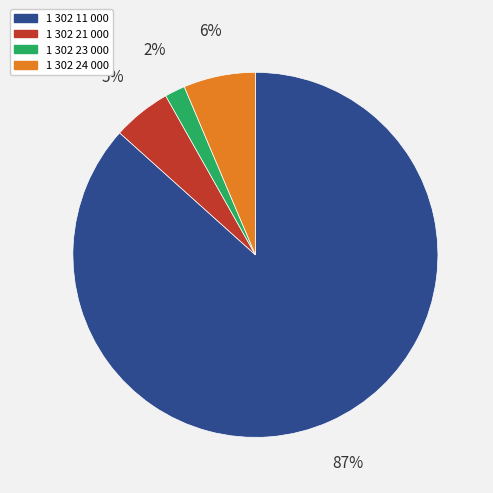

What is the largest slice in the pie chart?

1 302 11 000